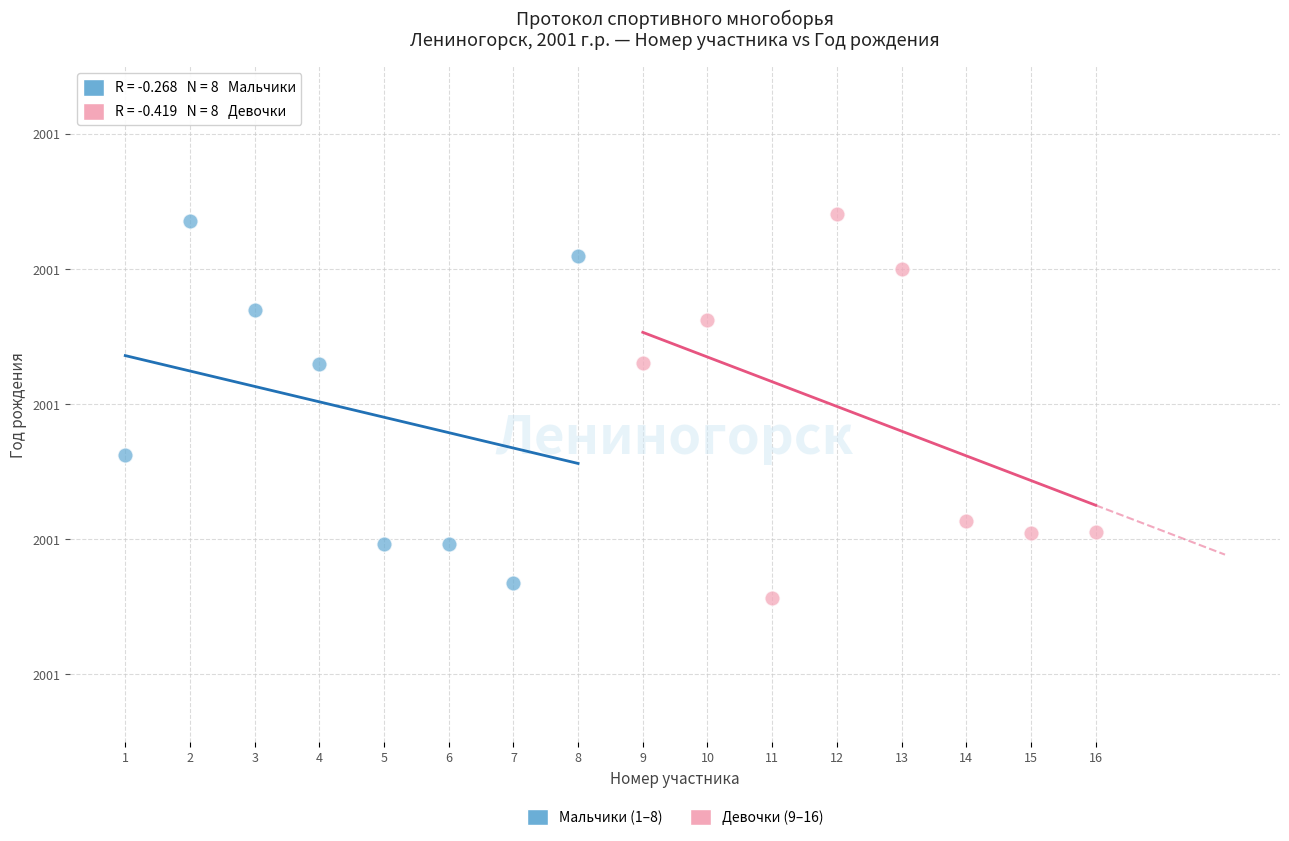

What are all the series names shown in the legend?

Мальчики (1–8), Девочки (9–16)